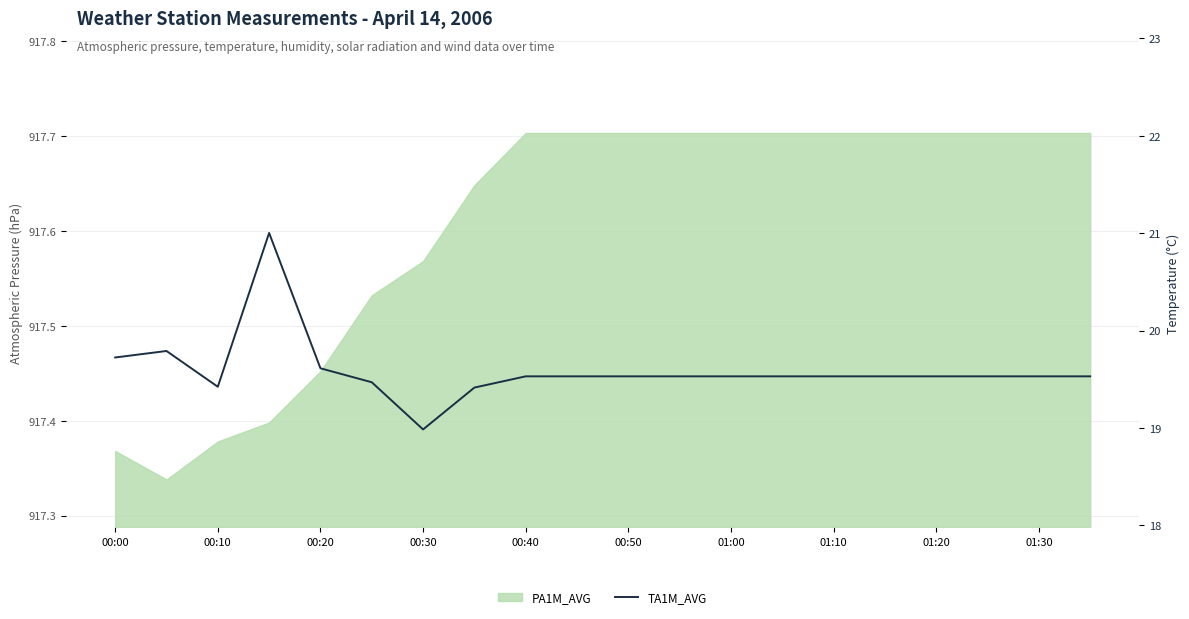

Does the chart display data point markers on the line(s)?

No